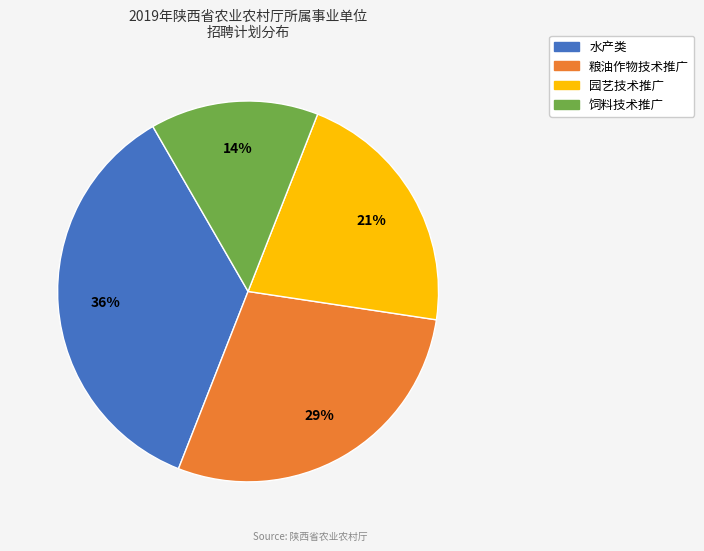

Is there any slice that represents more than half of the pie?

No